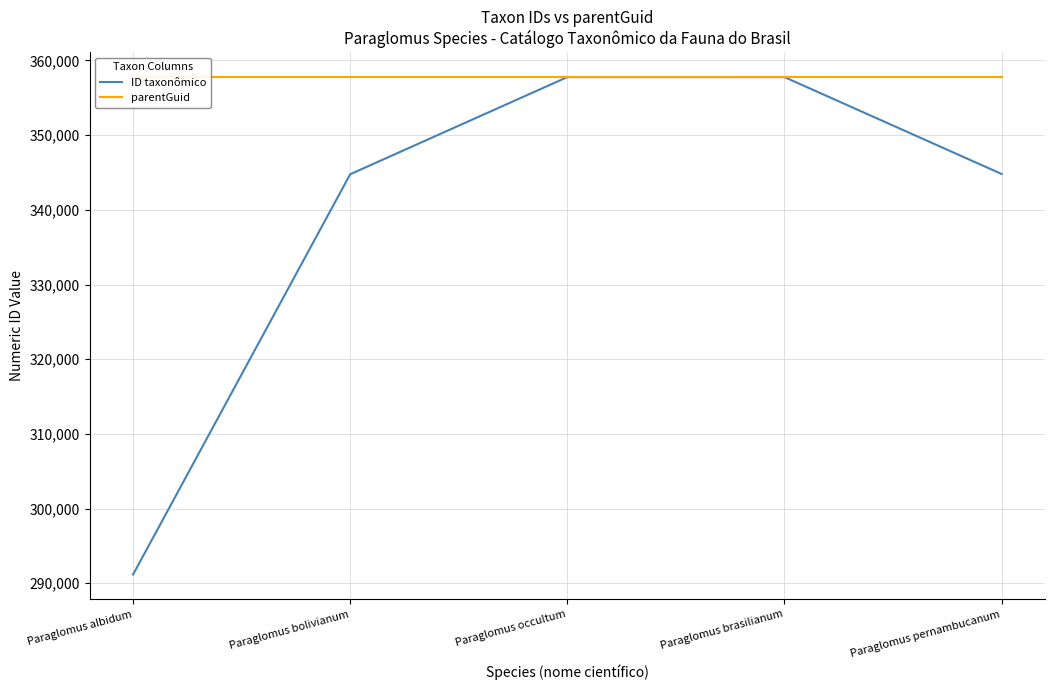

How many intersections are there between ID taxonômico and parentGuid?

2